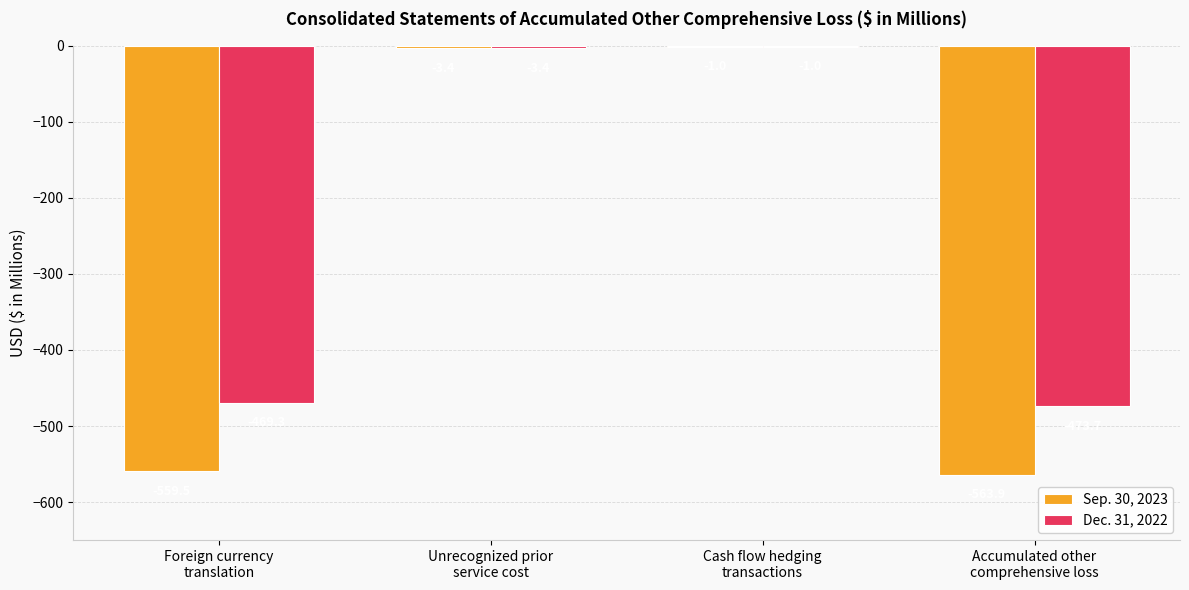

Which series has the largest range (max minus min)?

Sep. 30, 2023